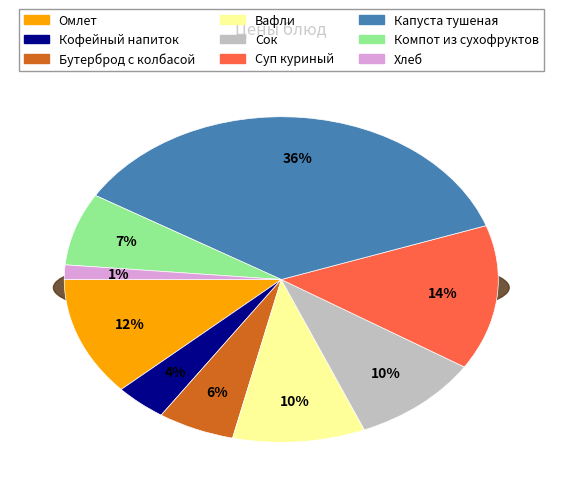

To the nearest percent, what portion does Суп куриный represent?

14%